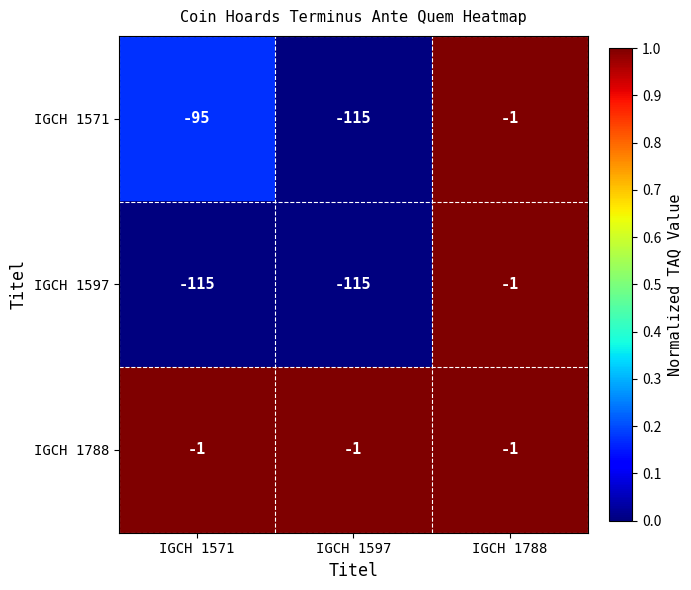

At which label does IGCH 1597 reach its peak?

IGCH 1788